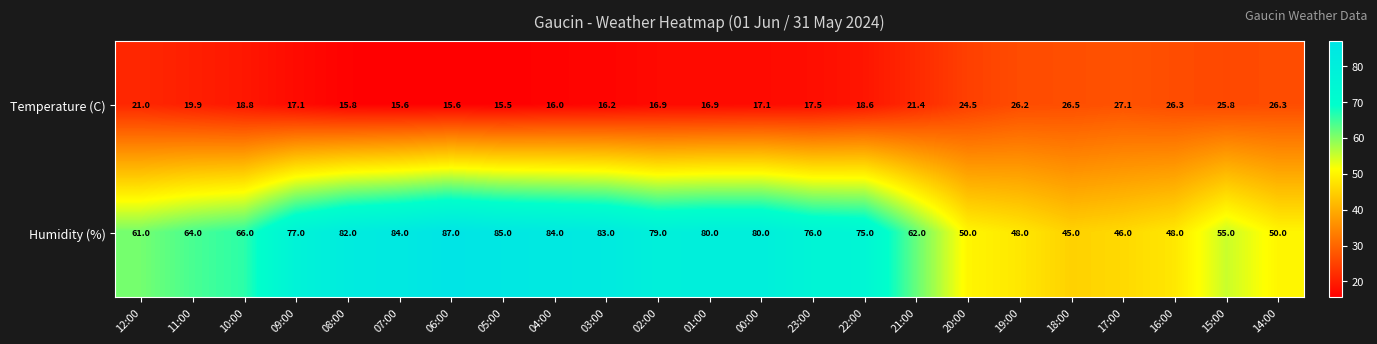

Rank the series by their average value, from highest to lowest.

Humidity (%), Temperature (C)